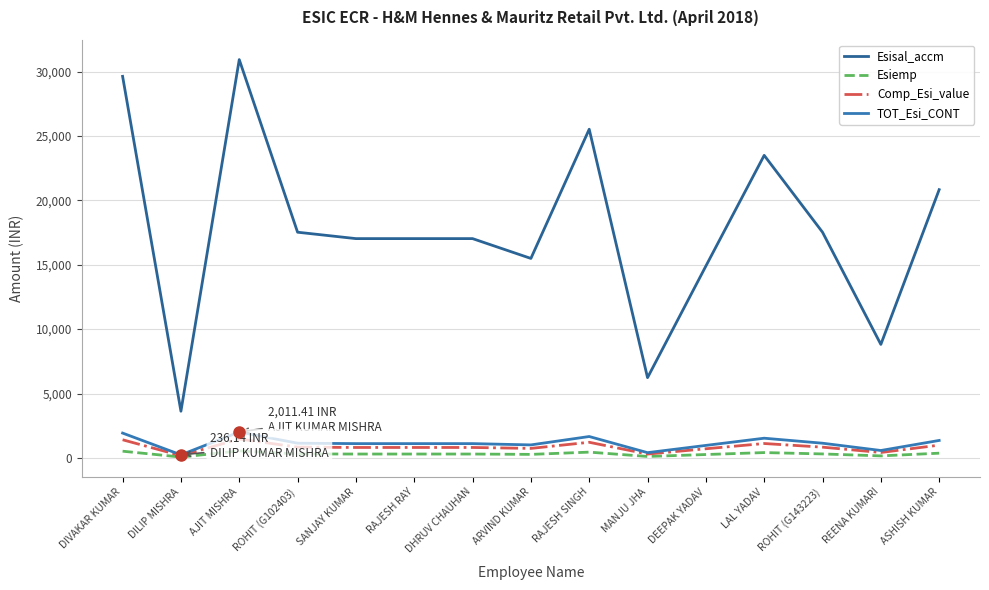

True or false: Comp_Esi_value and Esisal_accm intersect in this chart.

False